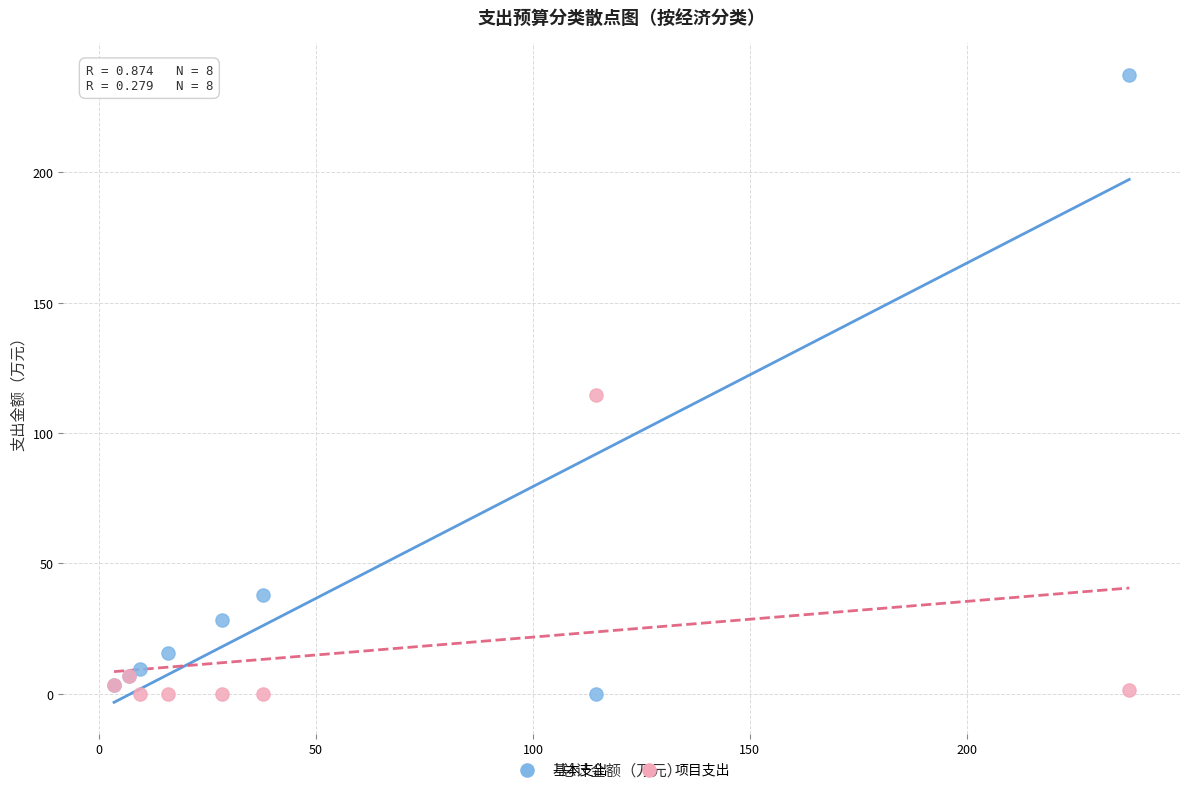

Which series contains the highest Y value?

基本支出